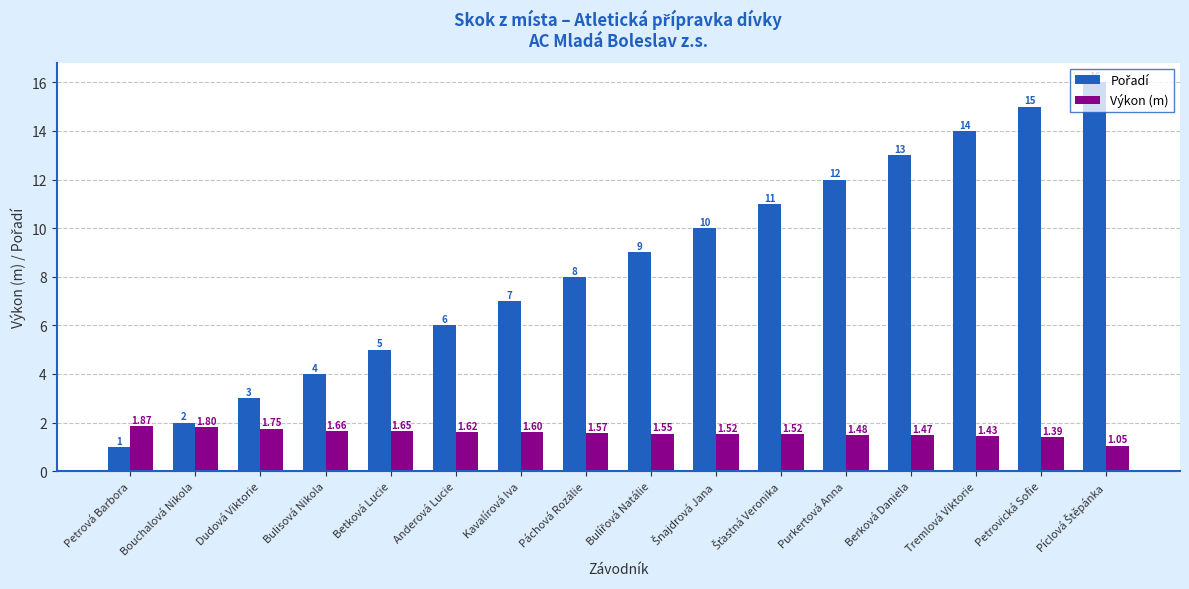

Which label corresponds to the smallest value in the chart?

Petrová Barbora